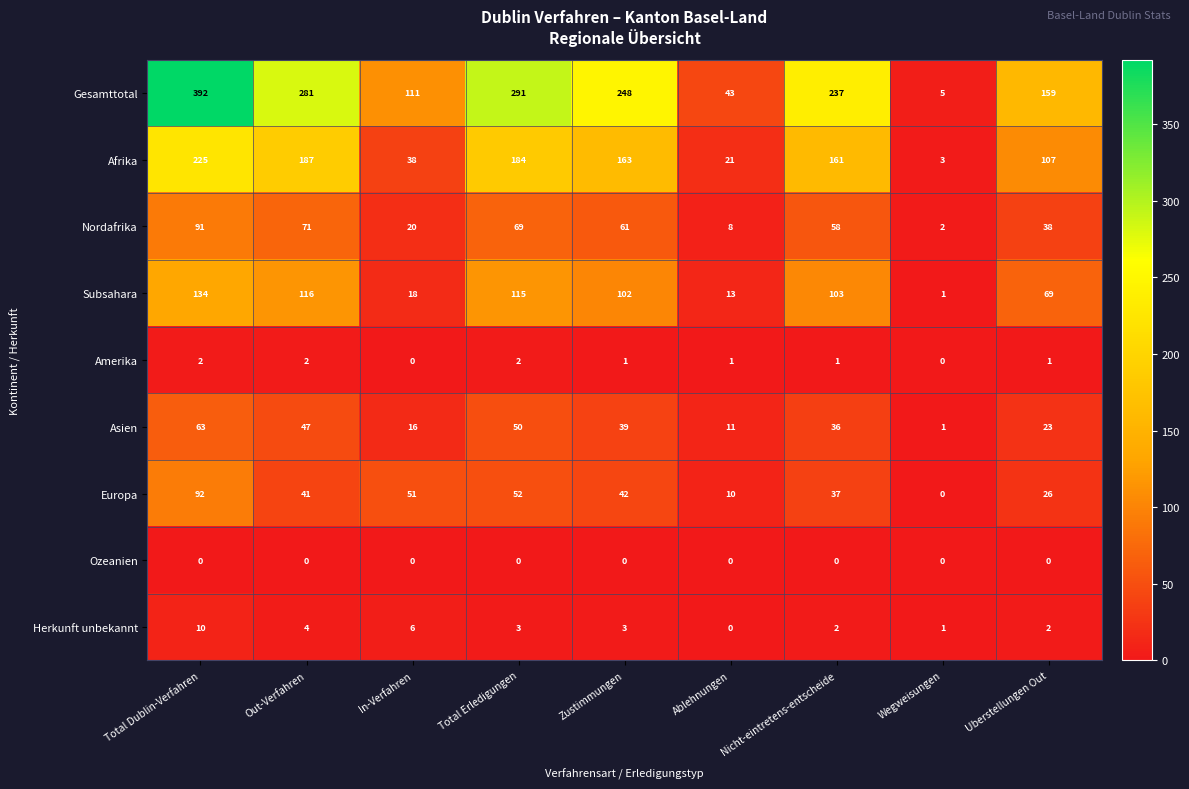

Read the Nordafrika value at Out-Verfahren.

71